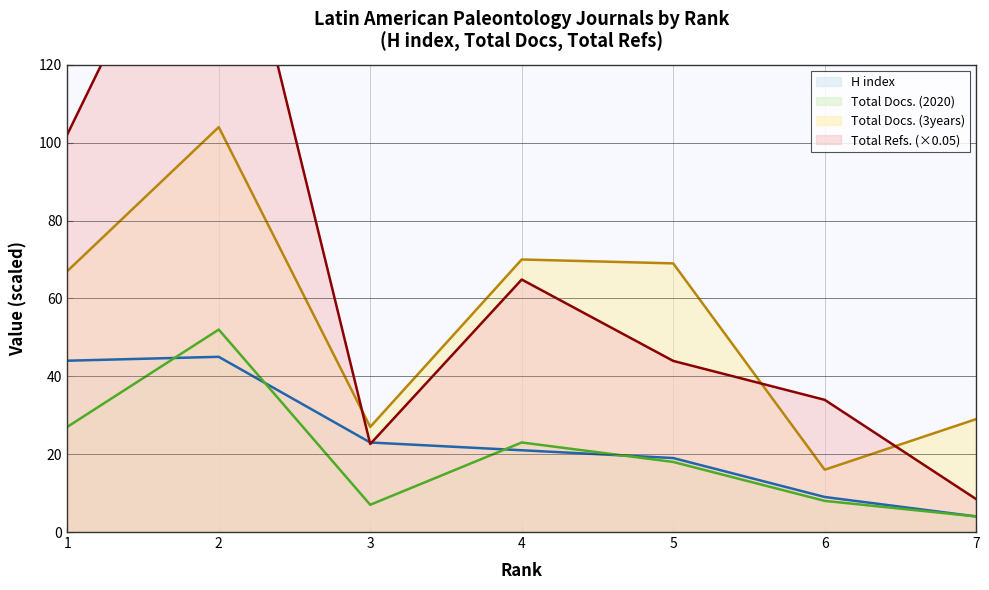

What is the maximum value for H index?

45